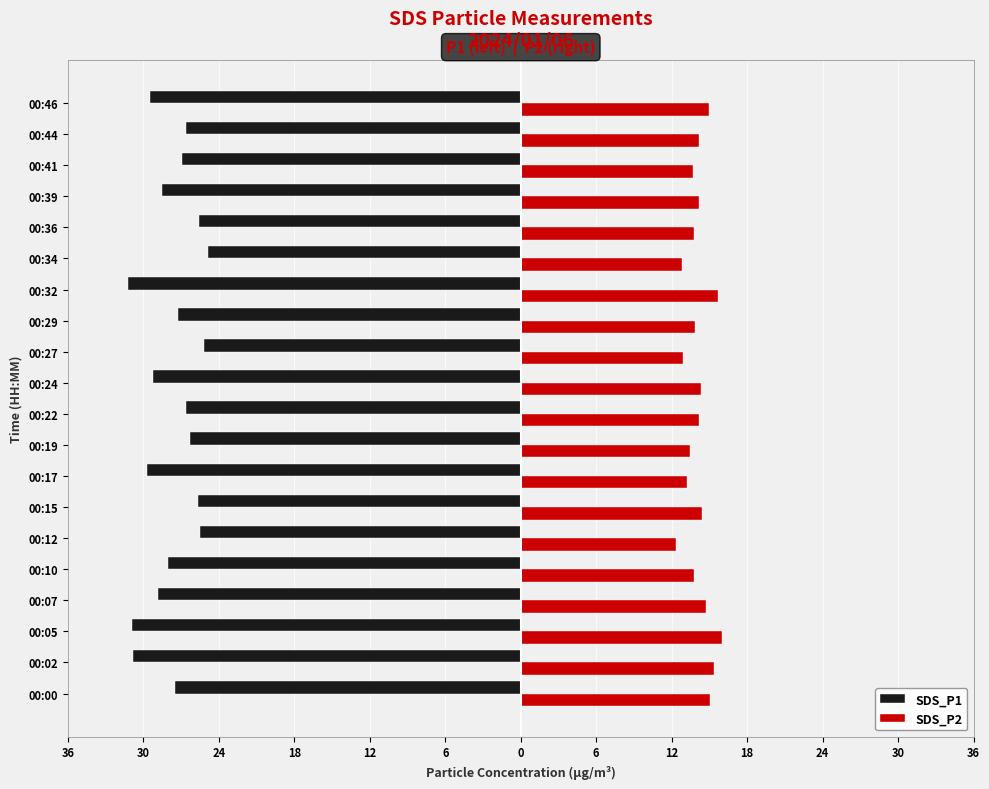

What is the sum of all SDS_P2 values?

282.9